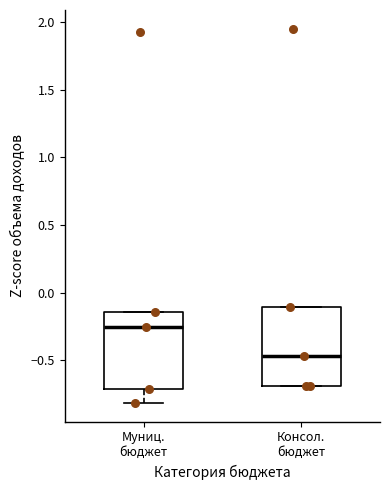

Which box has the highest median line?

Муниц. бюджет